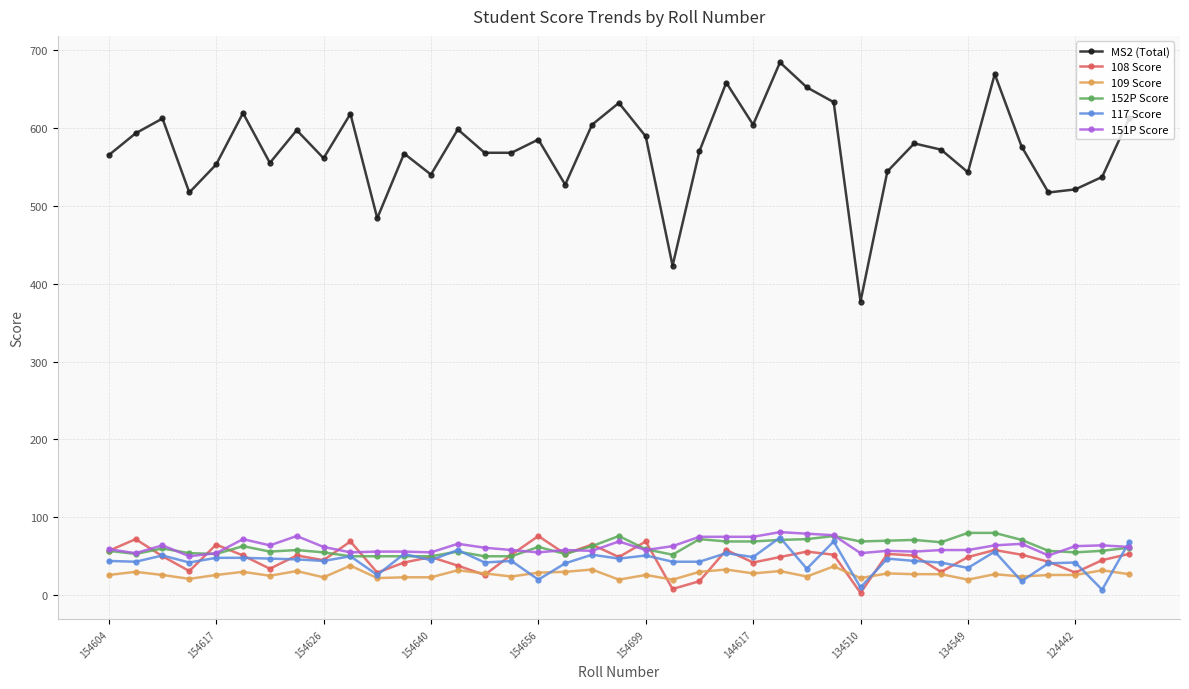

How many values in the 151P Score series are below 61?

19